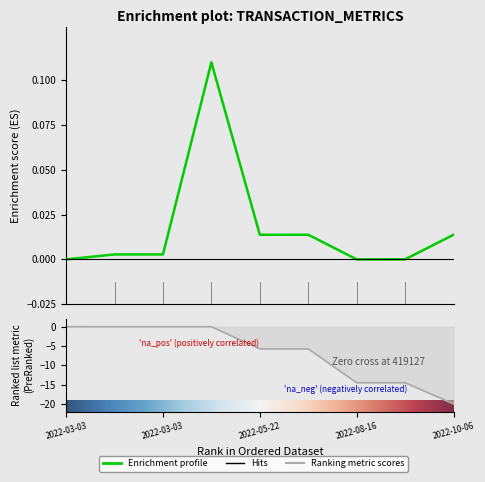

What is the minimum value shown in the chart?

-20.0